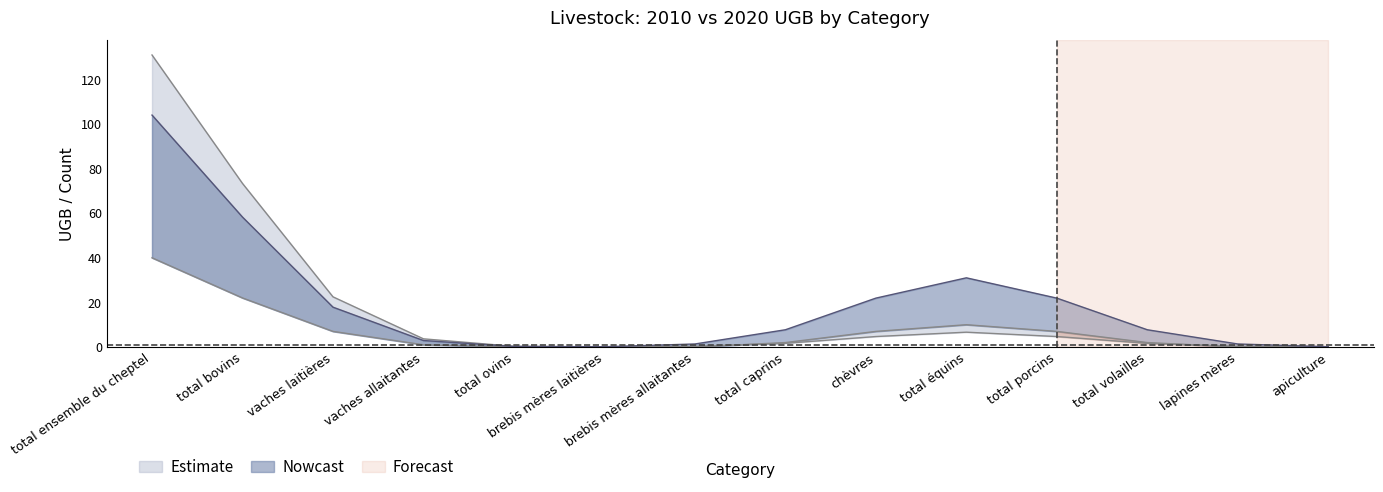

True or false: 2020_ugb and 2020_bio intersect in this chart.

False